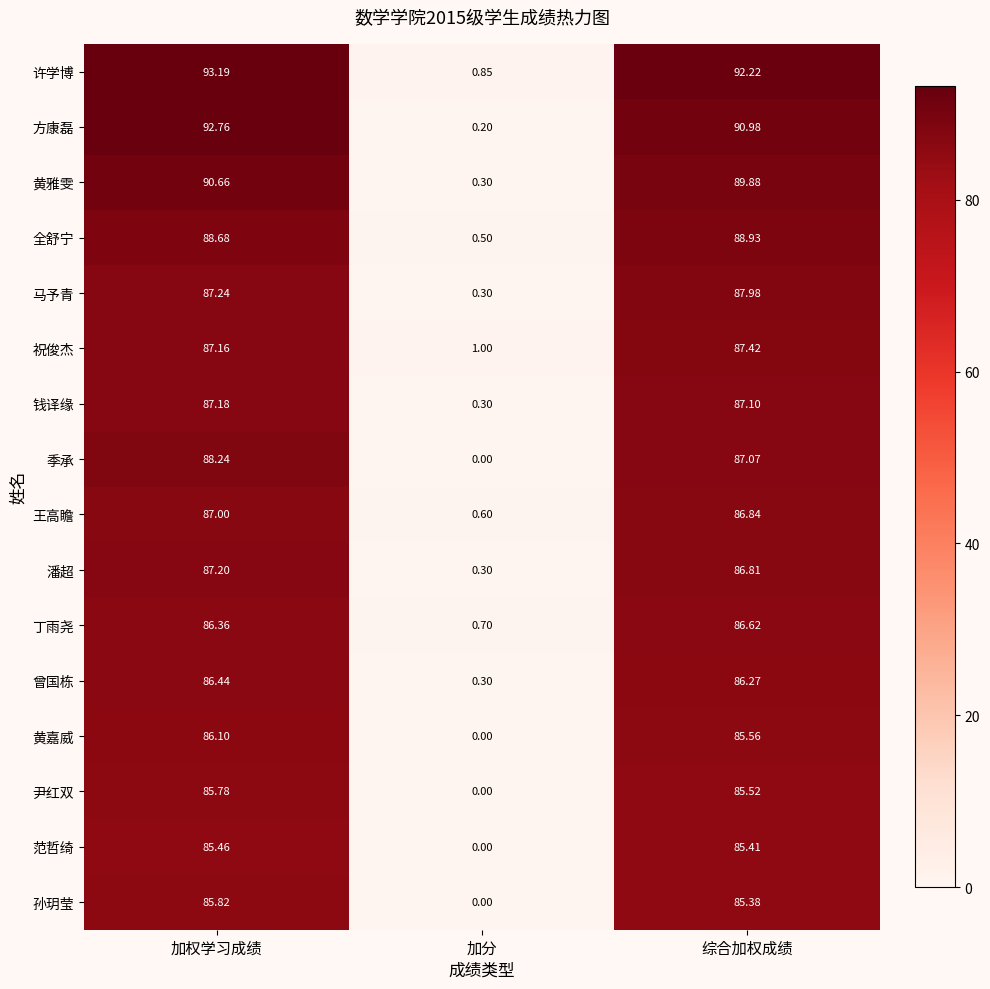

What is the greatest value displayed?

93.2